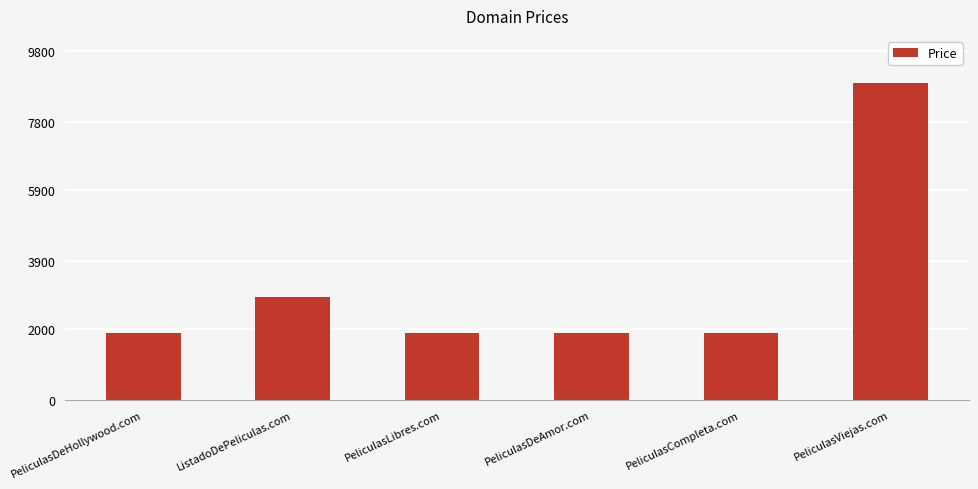

What is the difference between the second highest and minimum values?

1000